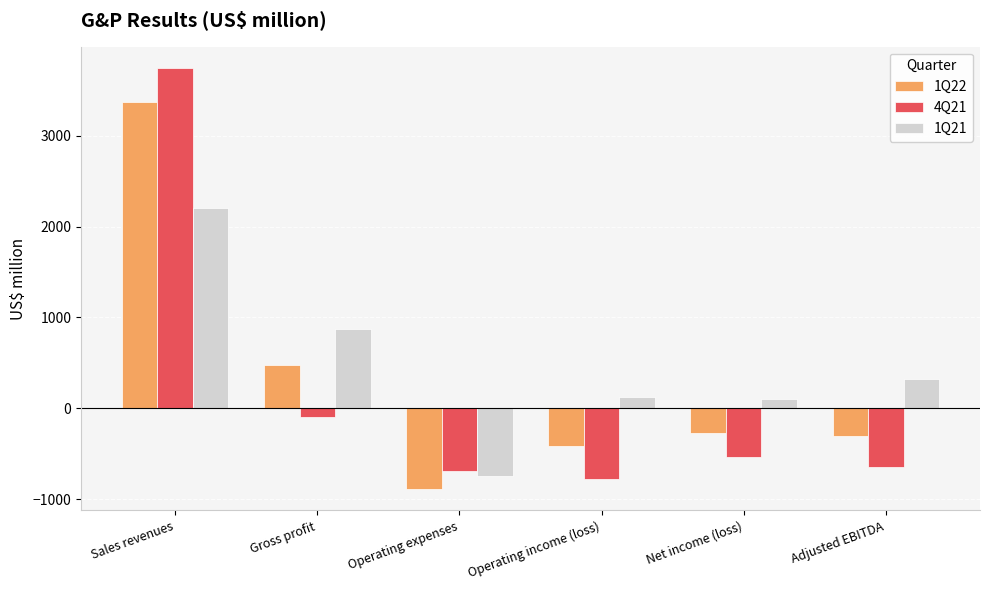

Count the number of data series in this chart.

3